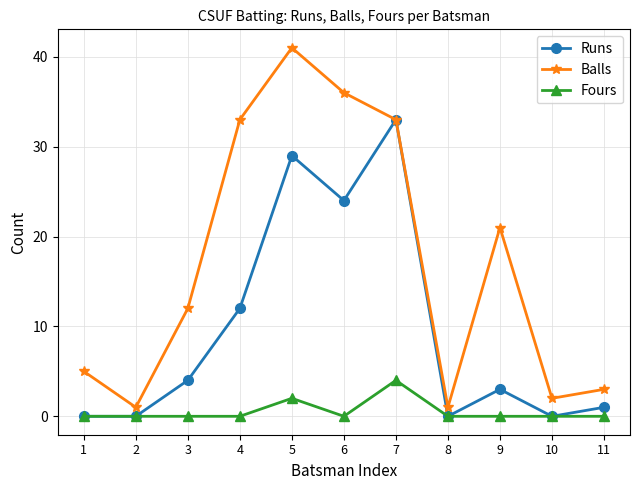

True or false: Runs has more than 2 interior local peaks.

True